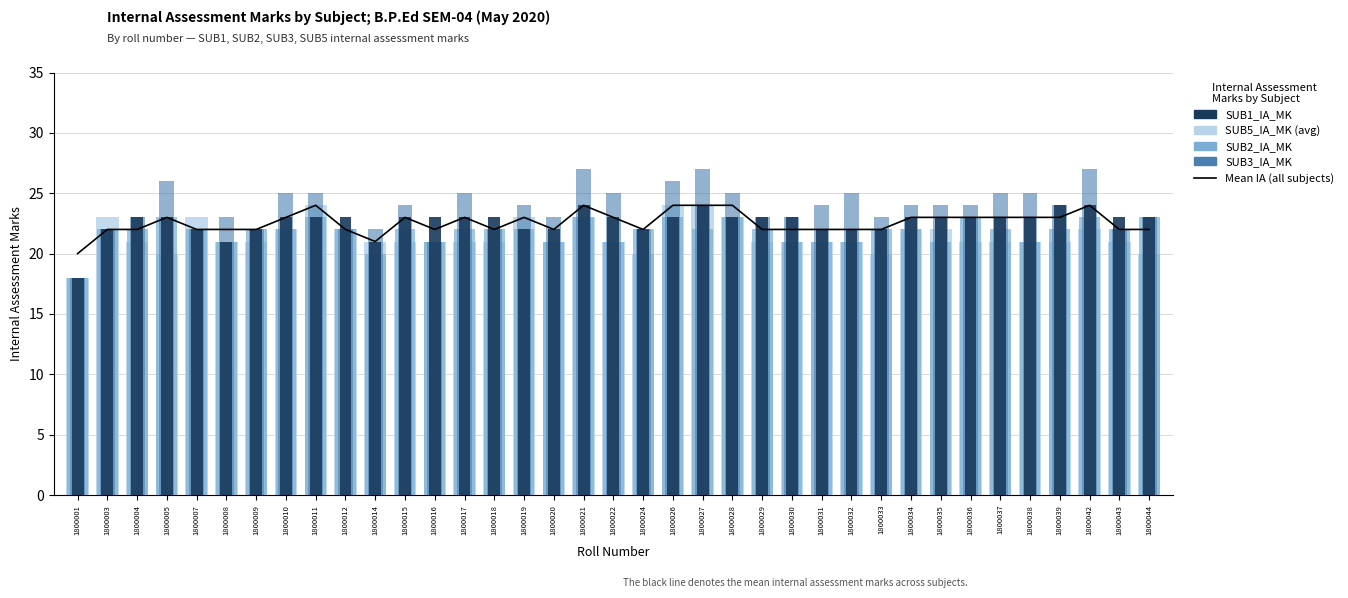

Reading left to right, transcribe all the data shown in this chart.

Mean IA (all subjects): 1800001=20	1800003=22	1800004=22	1800005=23	1800007=22	1800008=22	1800009=22	1800010=23	1800011=24	1800012=22	1800014=21	1800015=23	1800016=22	1800017=23	1800018=22	1800019=23	1800020=22	1800021=24	1800022=23	1800024=22	1800026=24	1800027=24	1800028=24	1800029=22	1800030=22	1800031=22	1800032=22	1800033=22	1800034=23	1800035=23	1800036=23	1800037=23	1800038=23	1800039=23	1800042=24	1800043=22	1800044=22
SUB5_IA_MK (avg): 1800001=18	1800003=23	1800004=21	1800005=20	1800007=23	1800008=21	1800009=21	1800010=22	1800011=24	1800012=22	1800014=21	1800015=21	1800016=21	1800017=21	1800018=21	1800019=23	1800020=21	1800021=23	1800022=21	1800024=20	1800026=24	1800027=24	1800028=23	1800029=21	1800030=21	1800031=21	1800032=21	1800033=20	1800034=22	1800035=22	1800036=21	1800037=21	1800038=21	1800039=21	1800042=22	1800043=21	1800044=20
SUB2_IA_MK: 1800001=18	1800003=22	1800004=22	1800005=23	1800007=22	1800008=21	1800009=22	1800010=22	1800011=23	1800012=22	1800014=20	1800015=22	1800016=21	1800017=22	1800018=22	1800019=22	1800020=21	1800021=23	1800022=21	1800024=22	1800026=23	1800027=22	1800028=23	1800029=22	1800030=21	1800031=21	1800032=21	1800033=22	1800034=22	1800035=21	1800036=23	1800037=22	1800038=21	1800039=22	1800042=23	1800043=22	1800044=23
SUB3_IA_MK: 1800001=18	1800003=22	1800004=23	1800005=26	1800007=22	1800008=23	1800009=22	1800010=25	1800011=25	1800012=22	1800014=22	1800015=24	1800016=21	1800017=25	1800018=22	1800019=24	1800020=23	1800021=27	1800022=25	1800024=22	1800026=26	1800027=27	1800028=25	1800029=23	1800030=23	1800031=24	1800032=25	1800033=23	1800034=24	1800035=24	1800036=24	1800037=25	1800038=25	1800039=24	1800042=27	1800043=22	1800044=23
SUB1_IA_MK: 1800001=18	1800003=22	1800004=23	1800005=23	1800007=22	1800008=21	1800009=22	1800010=23	1800011=23	1800012=23	1800014=21	1800015=23	1800016=23	1800017=23	1800018=23	1800019=22	1800020=22	1800021=24	1800022=23	1800024=22	1800026=23	1800027=24	1800028=23	1800029=23	1800030=23	1800031=22	1800032=22	1800033=22	1800034=23	1800035=23	1800036=23	1800037=23	1800038=23	1800039=24	1800042=24	1800043=23	1800044=23